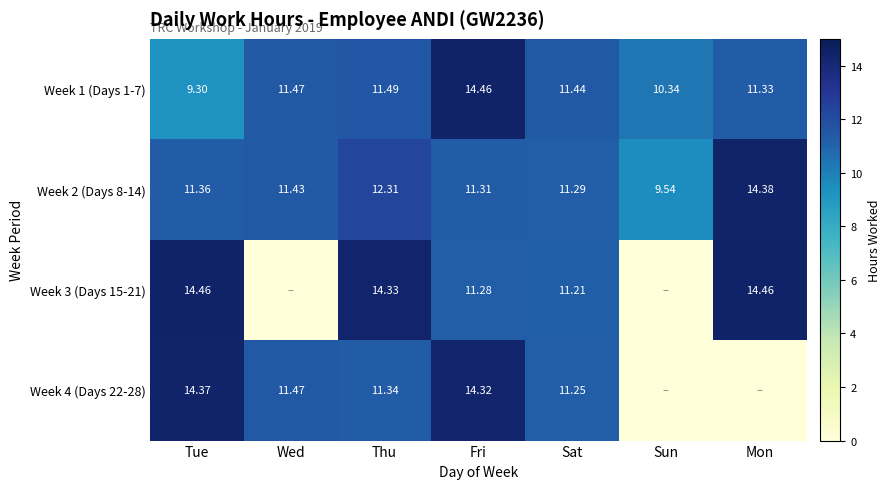

At which category does the chart reach its peak across all series?

Fri